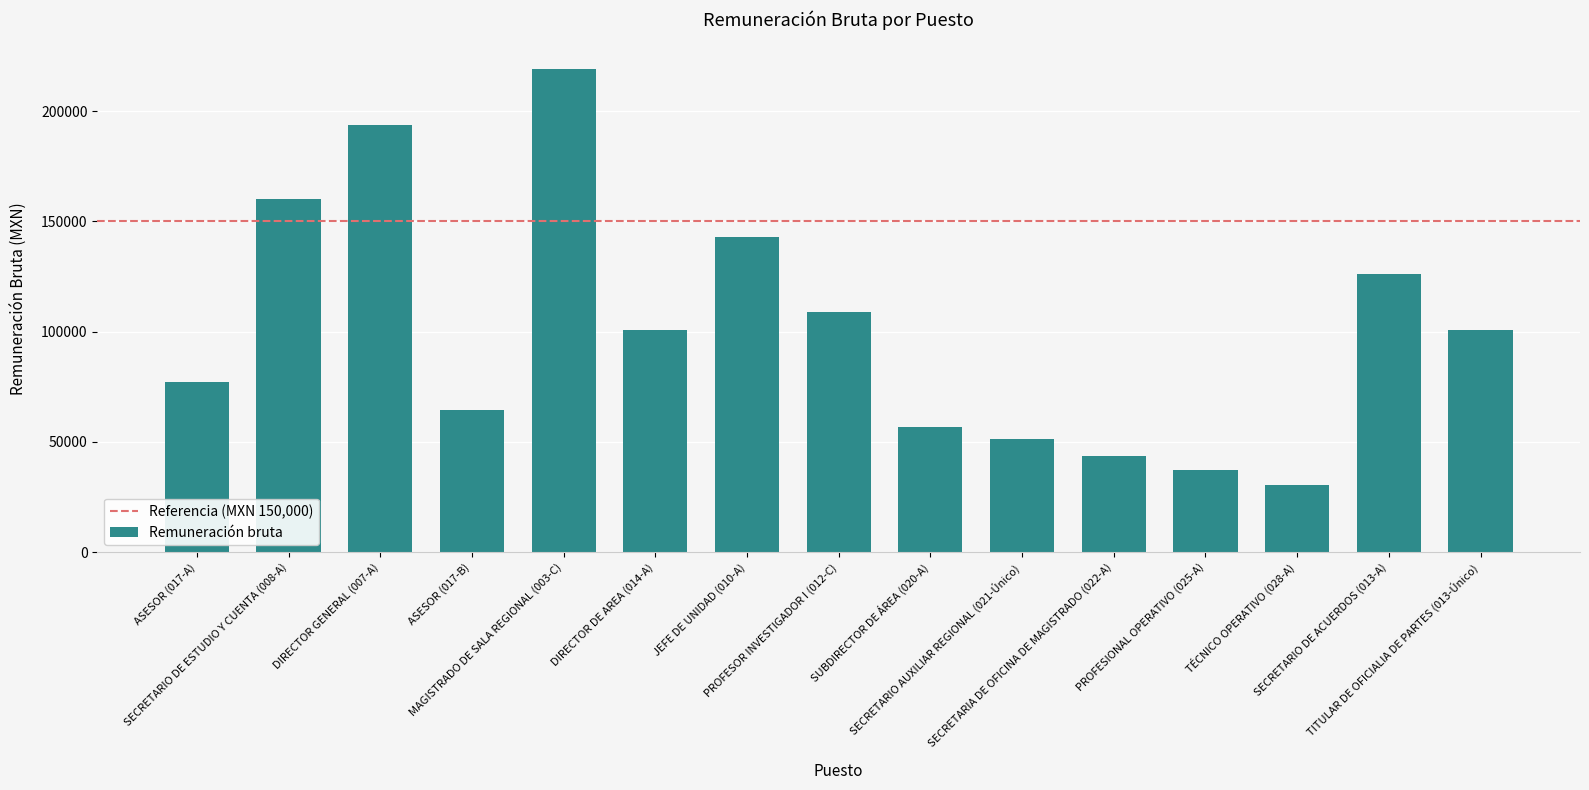

What is the sum of all values?

1513420.4